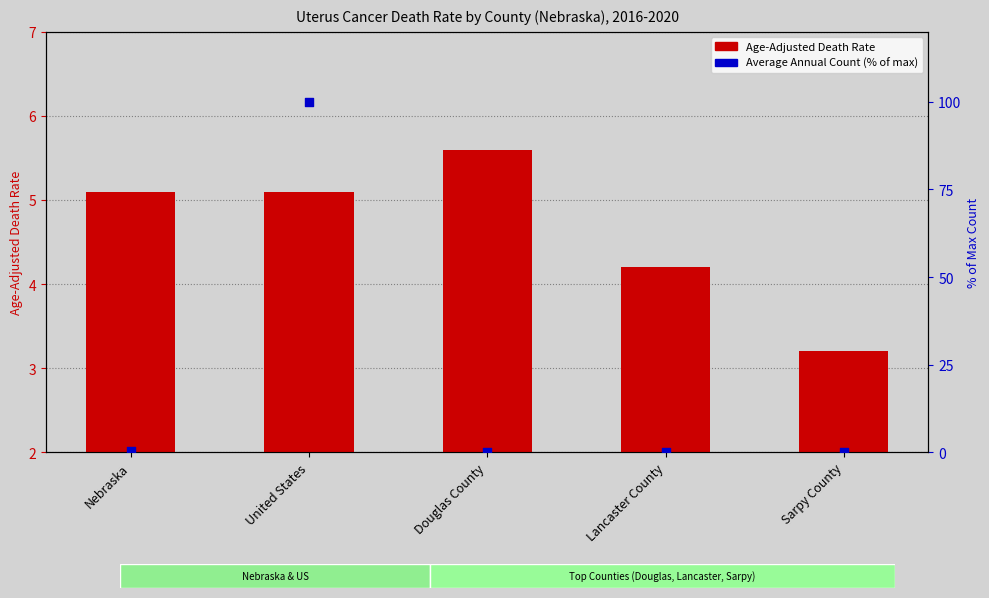

Which series has the largest Y range (max minus min)?

Average Annual Count (% of max)